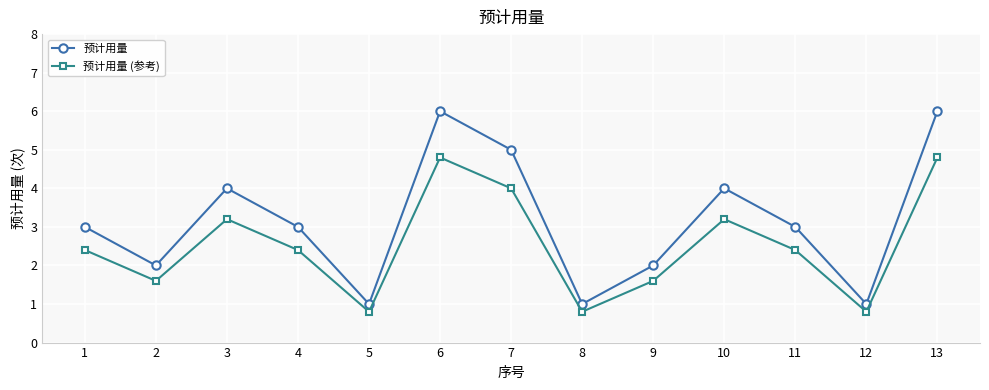

True or false: 预计用量 (参考) and 预计用量 intersect in this chart.

False